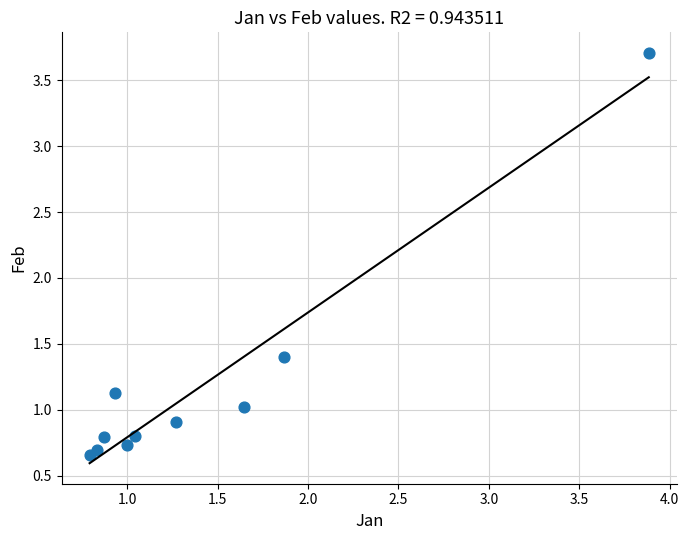

What is the range of X values (max minus min)?

3.1